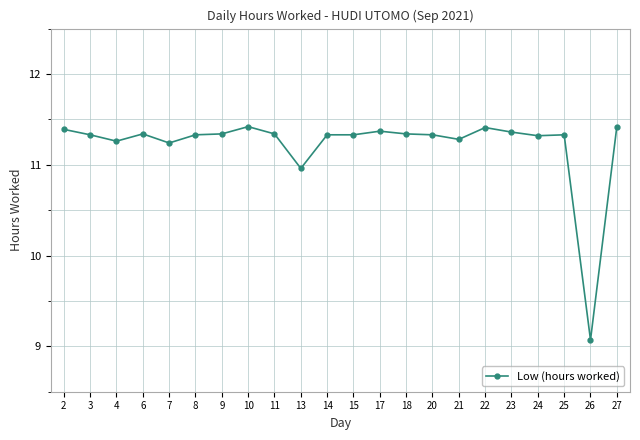

Is it true that the value at 8 is 3.8?

False